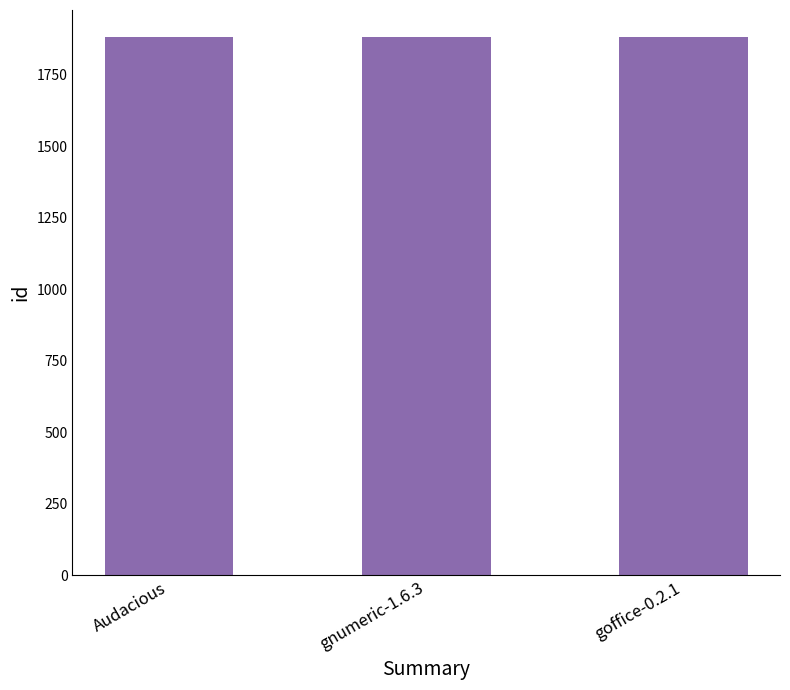

What is the greatest value displayed?

1882